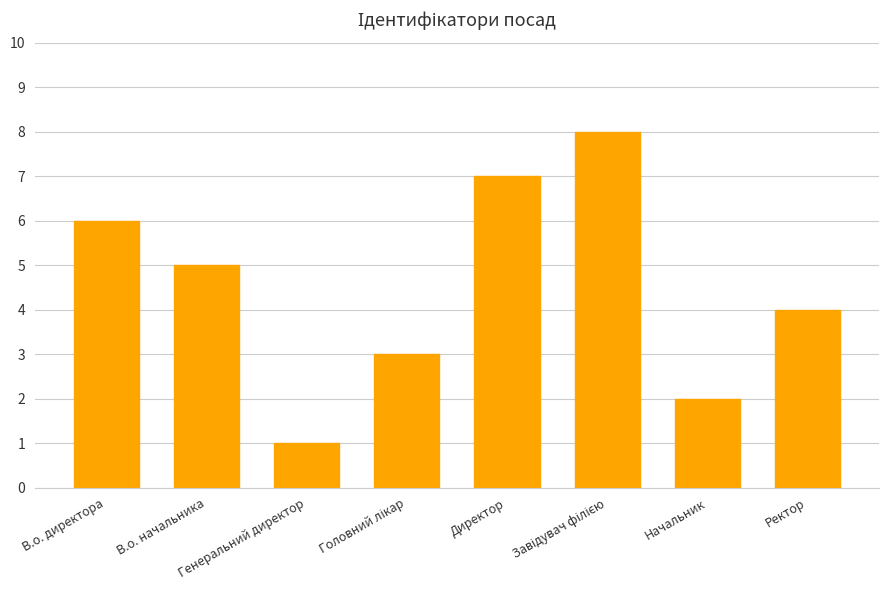

Does the chart contain any negative values?

No